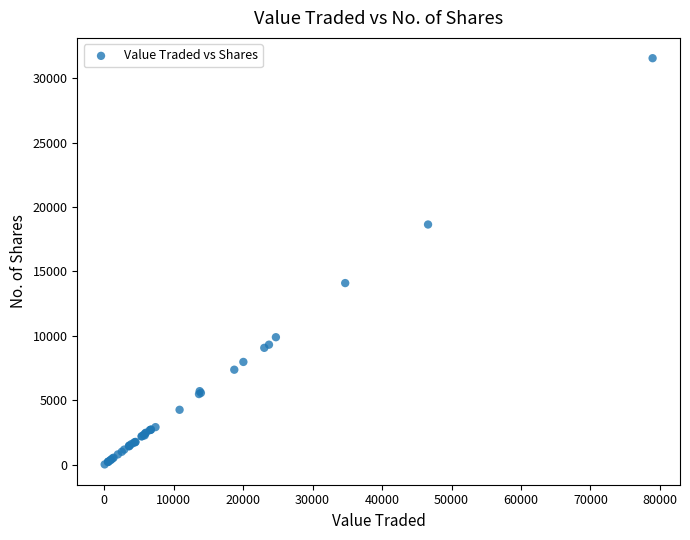

What Y value in the scatter plot is closest to 15790?

14101